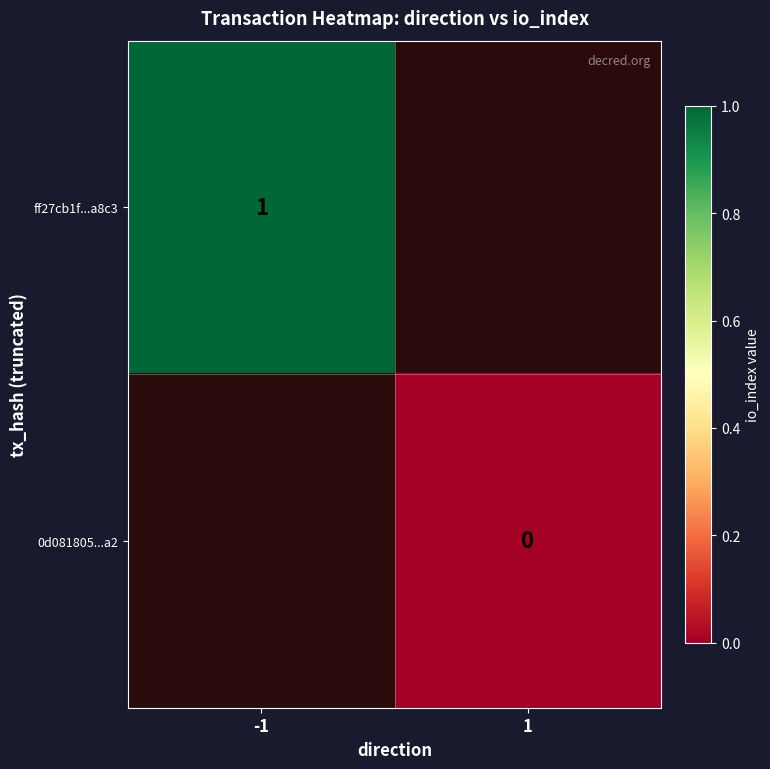

At 1, list the series in order from largest to smallest.

ff27cb1f...a8c3, 0d081805...a2